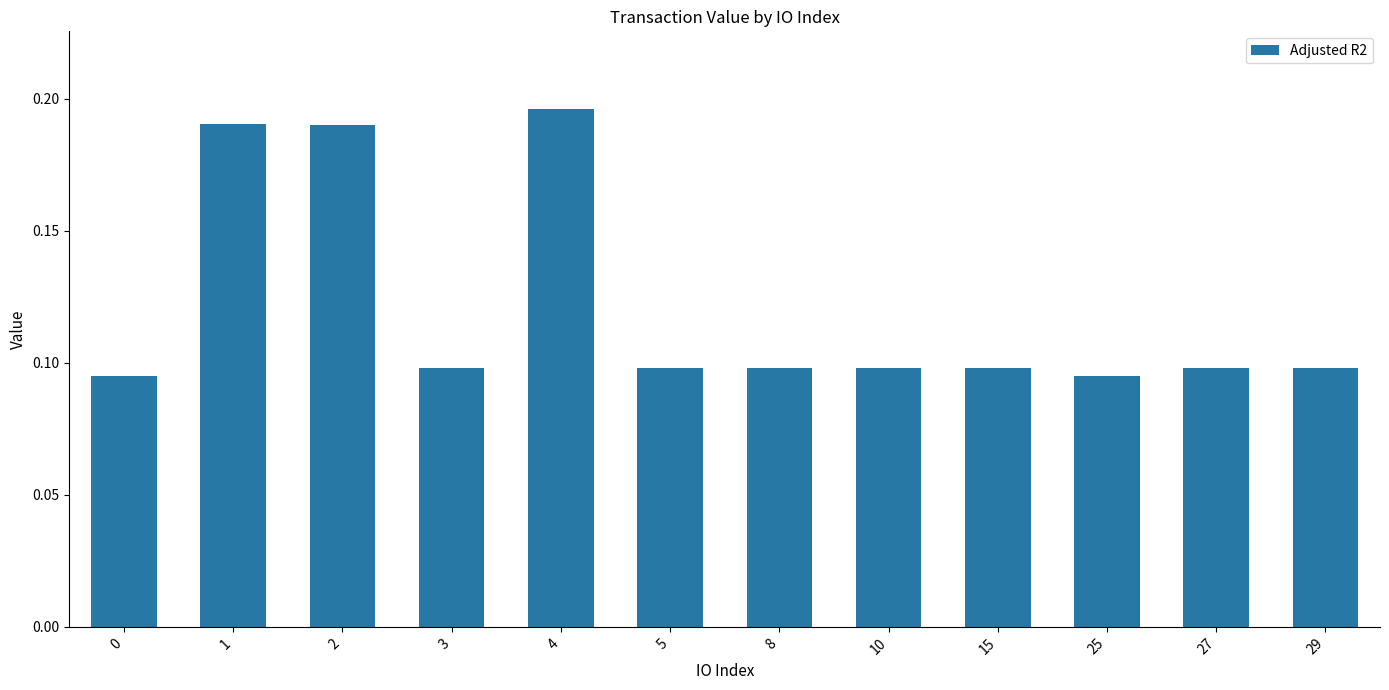

How many values are between 0 and 1?

12